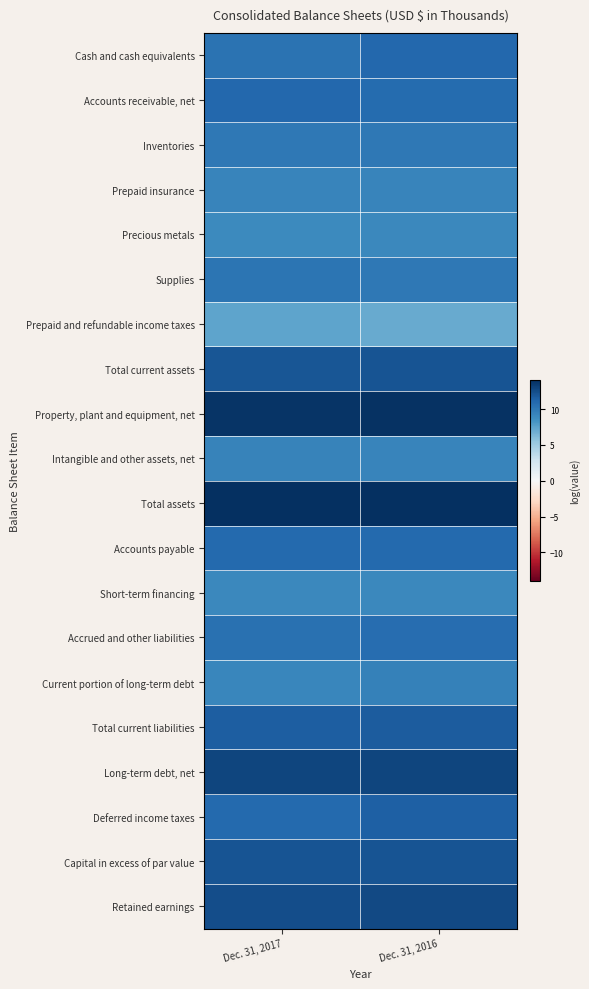

What is the total value across all series at Dec. 31, 2017?

216.1